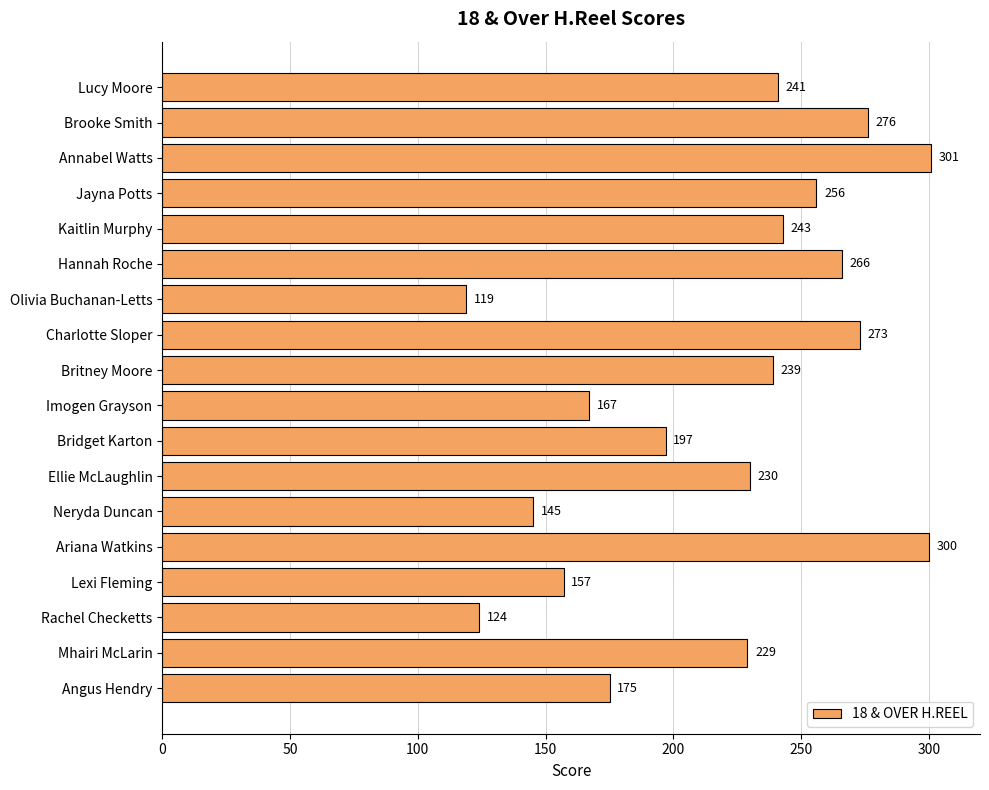

Does the chart contain any negative values?

No